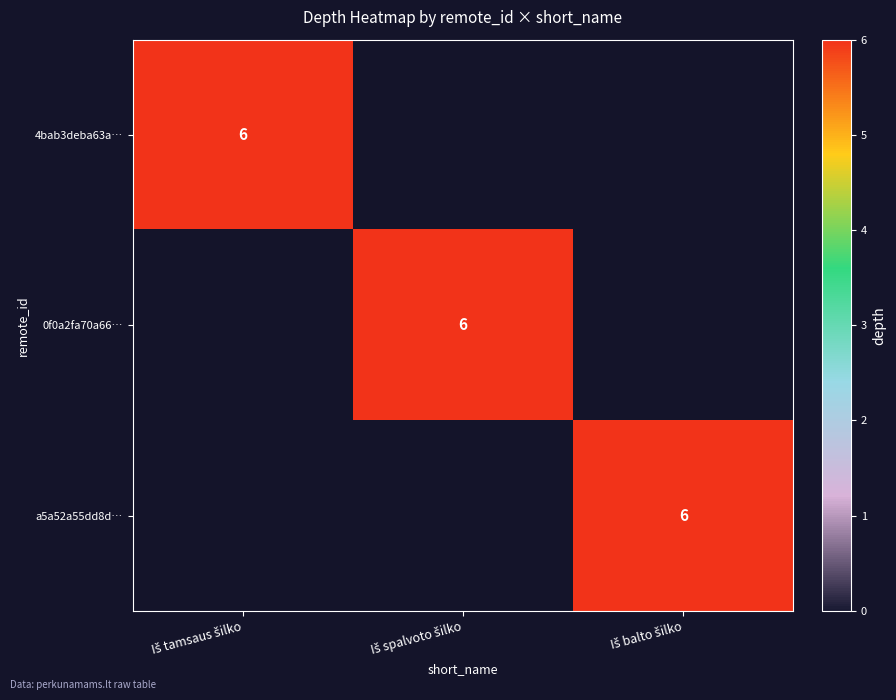

What is the average value of the a5a52a55dd8d… series?

2